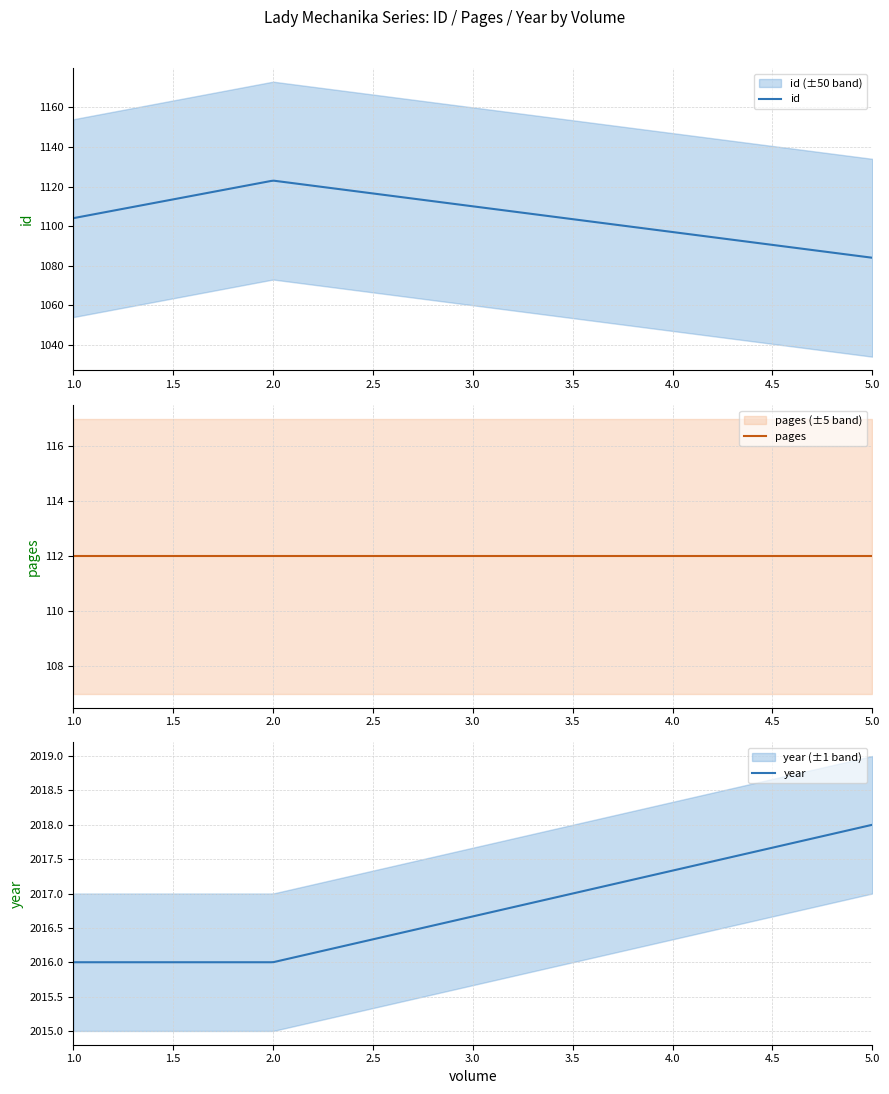

Which series changed the most between Lady Mechanika 2 and Lady Mechanika 1?

id